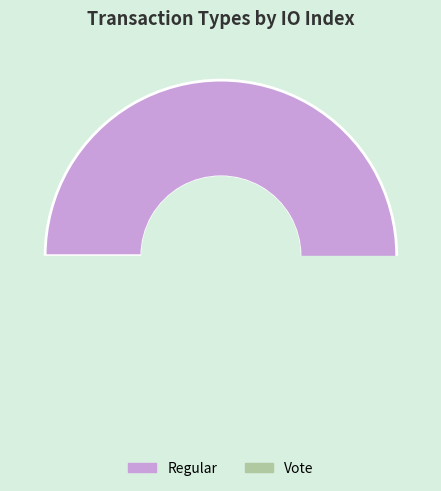

How many segments does this pie chart have?

2